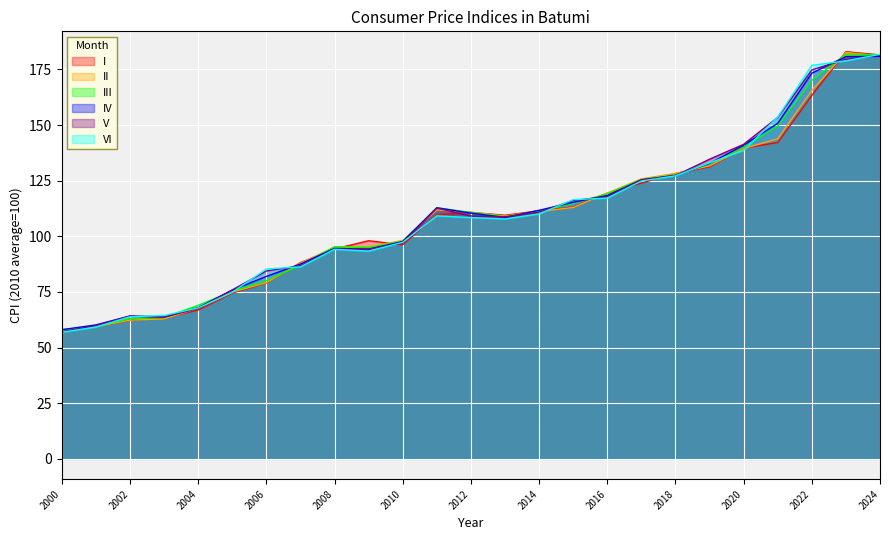

Is it true that IV equals 132.7 at 2019?

True